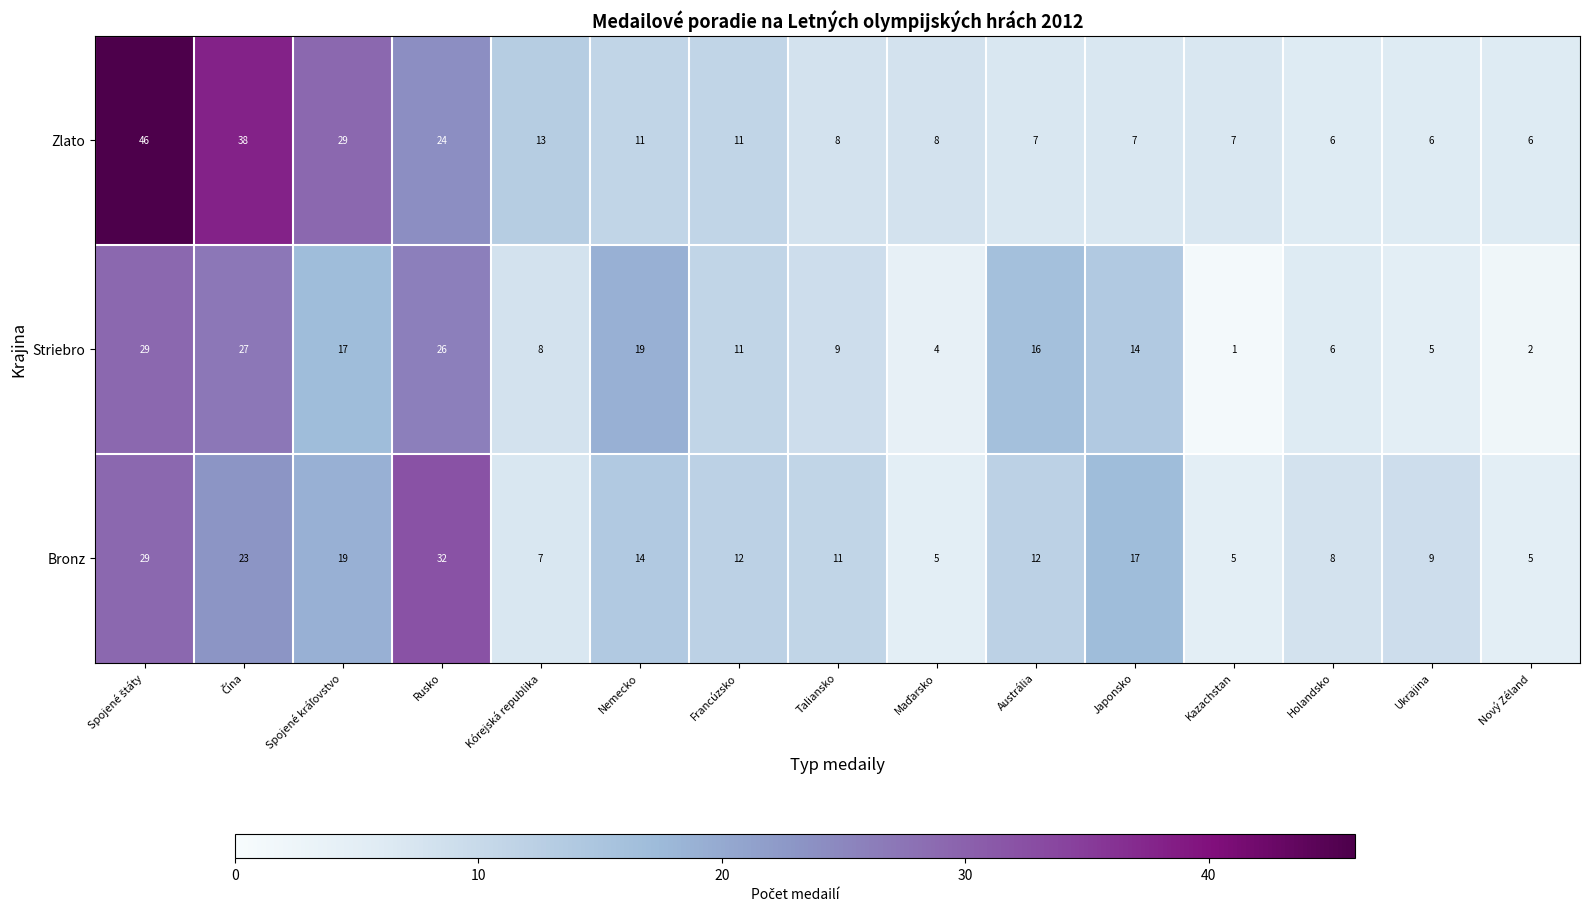

What is the sum of all Zlato values?

227